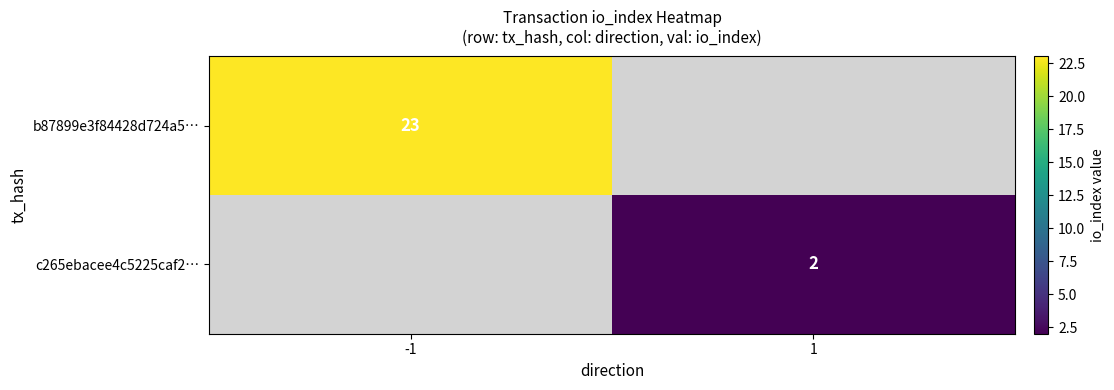

The value of b87899e3f84428d724a5… at -1 is 8. True or false?

False